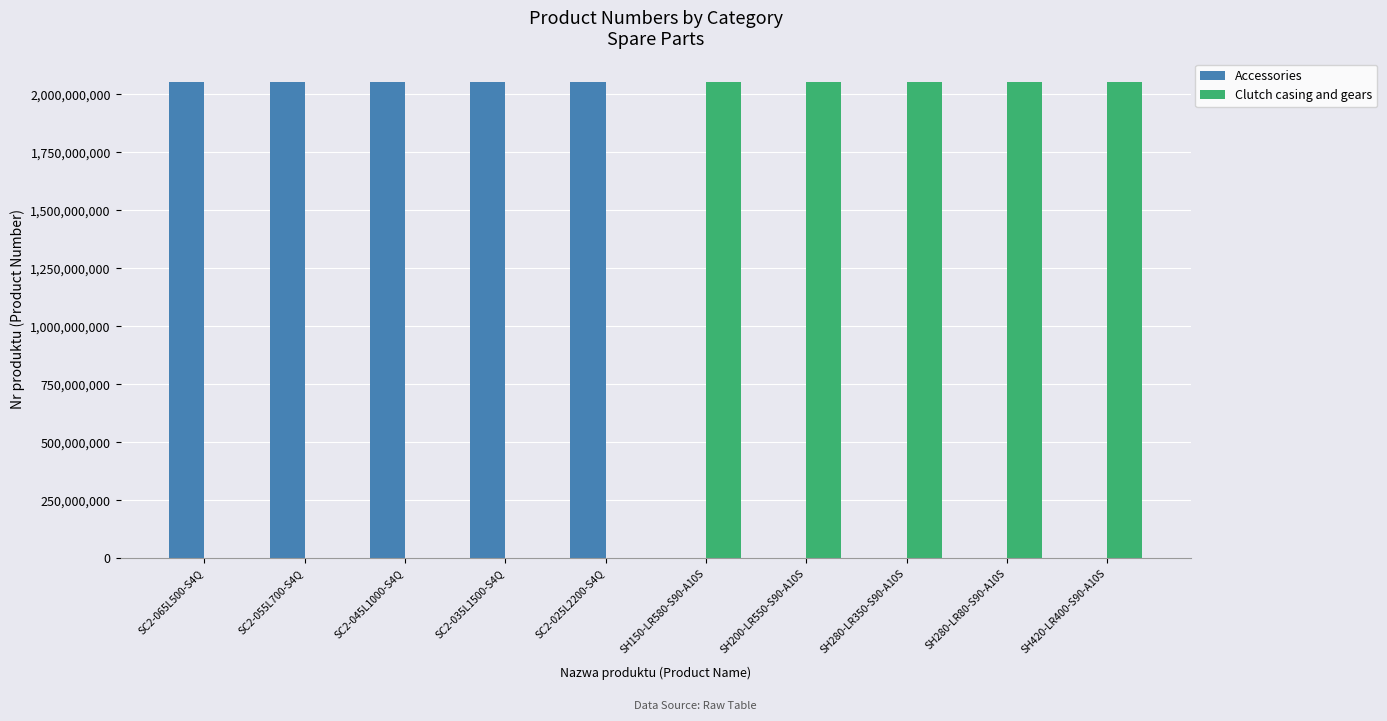

What is the approximate value of Clutch casing and gears at SH280-LR80-S90-A10S, to the nearest 100?

2051476300